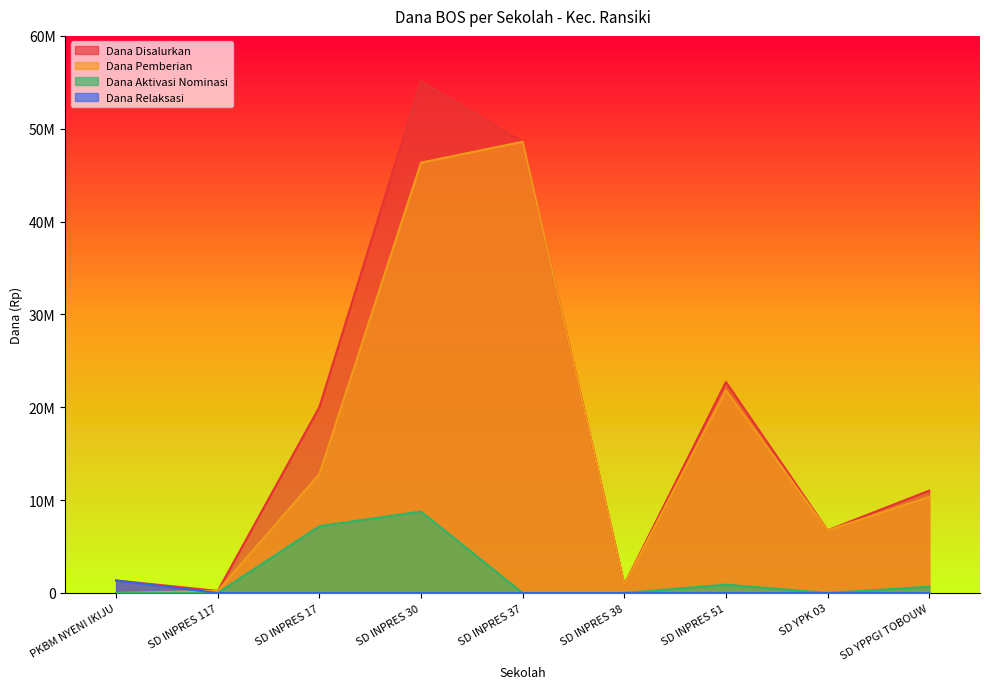

What position from the left is SD YPK 03?

8